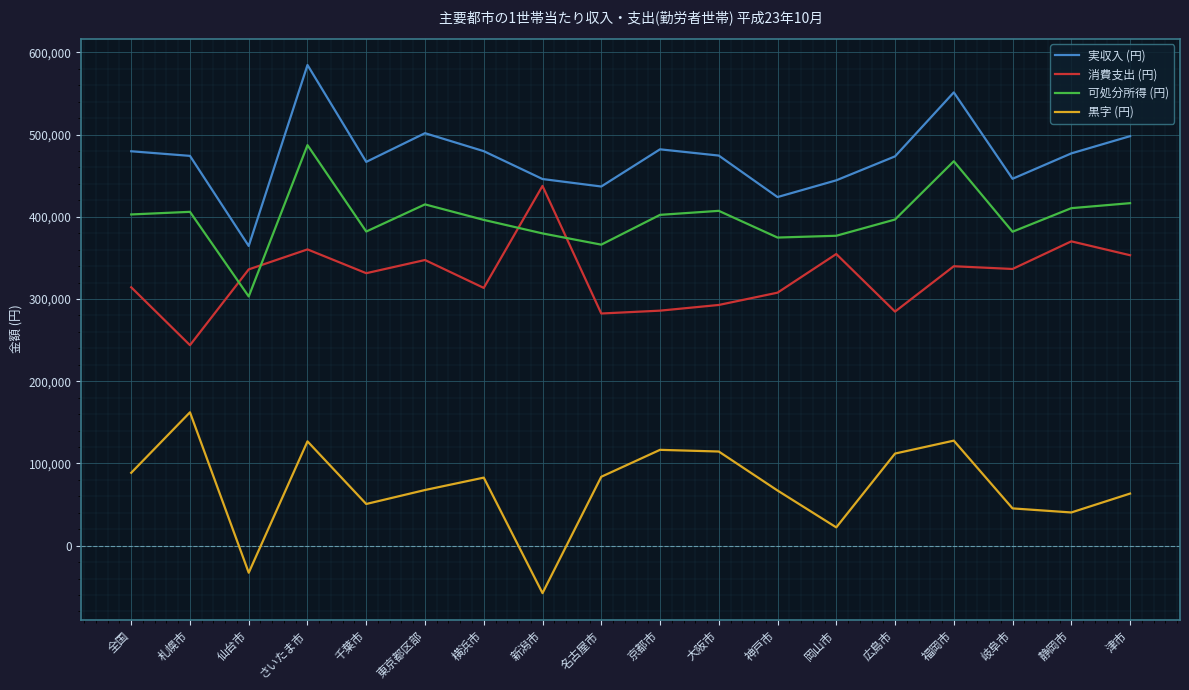

How many interior local valleys does the 可処分所得 (円) series have?

5